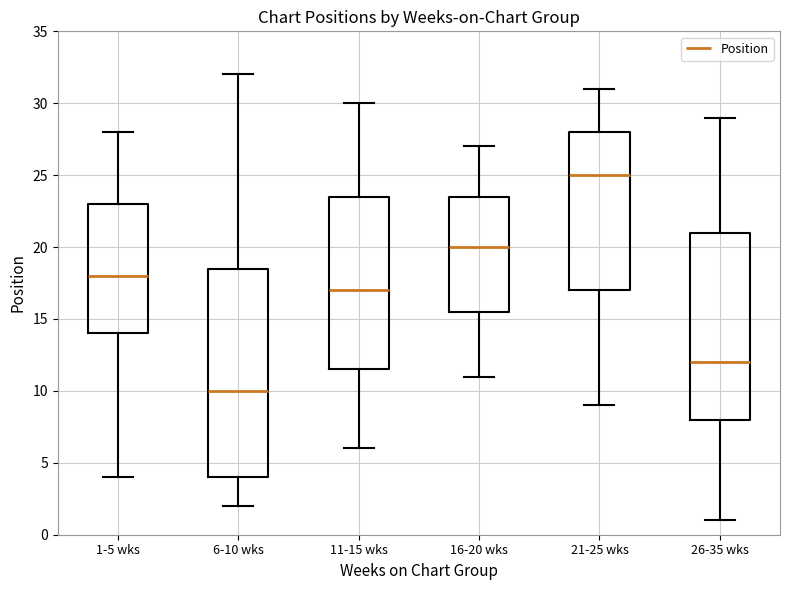

Which box has the lowest median line?

6-10 wks